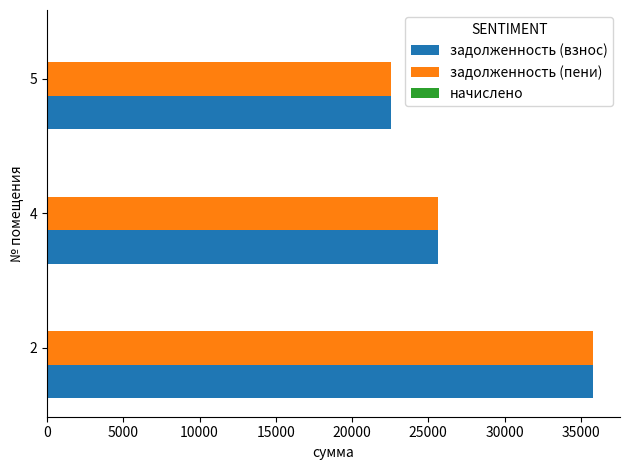

What is the maximum value shown in the chart?

35780.0